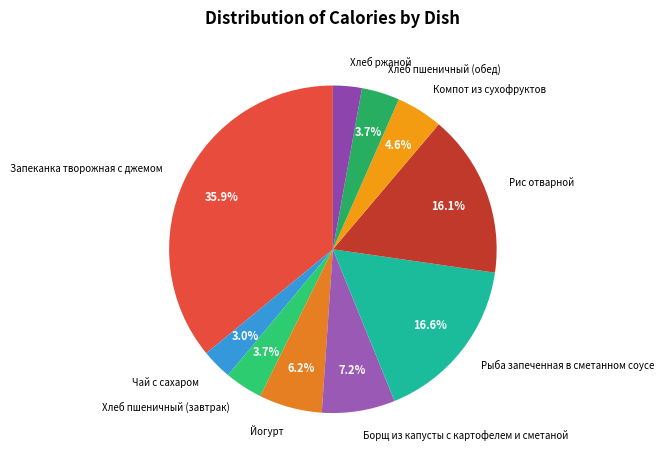

What is the largest slice in the pie chart?

Запеканка творожная с джемом